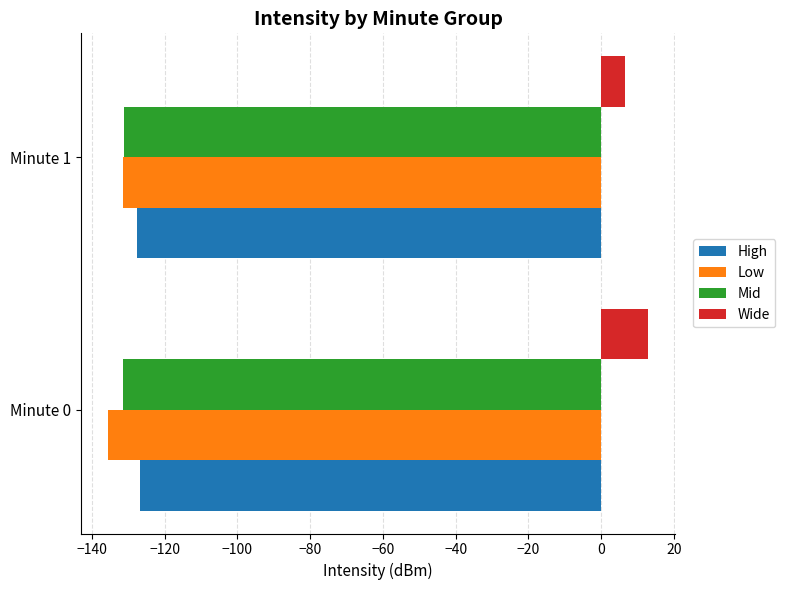

What is the total value across all series at Minute 1?

-383.5